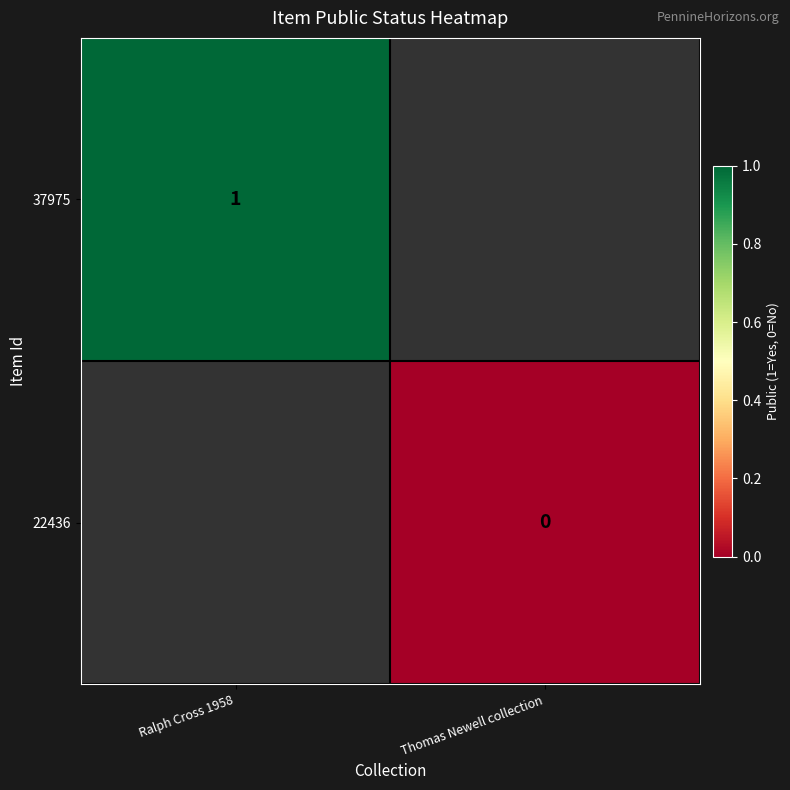

At how many categories does at least one series exceed 0?

1